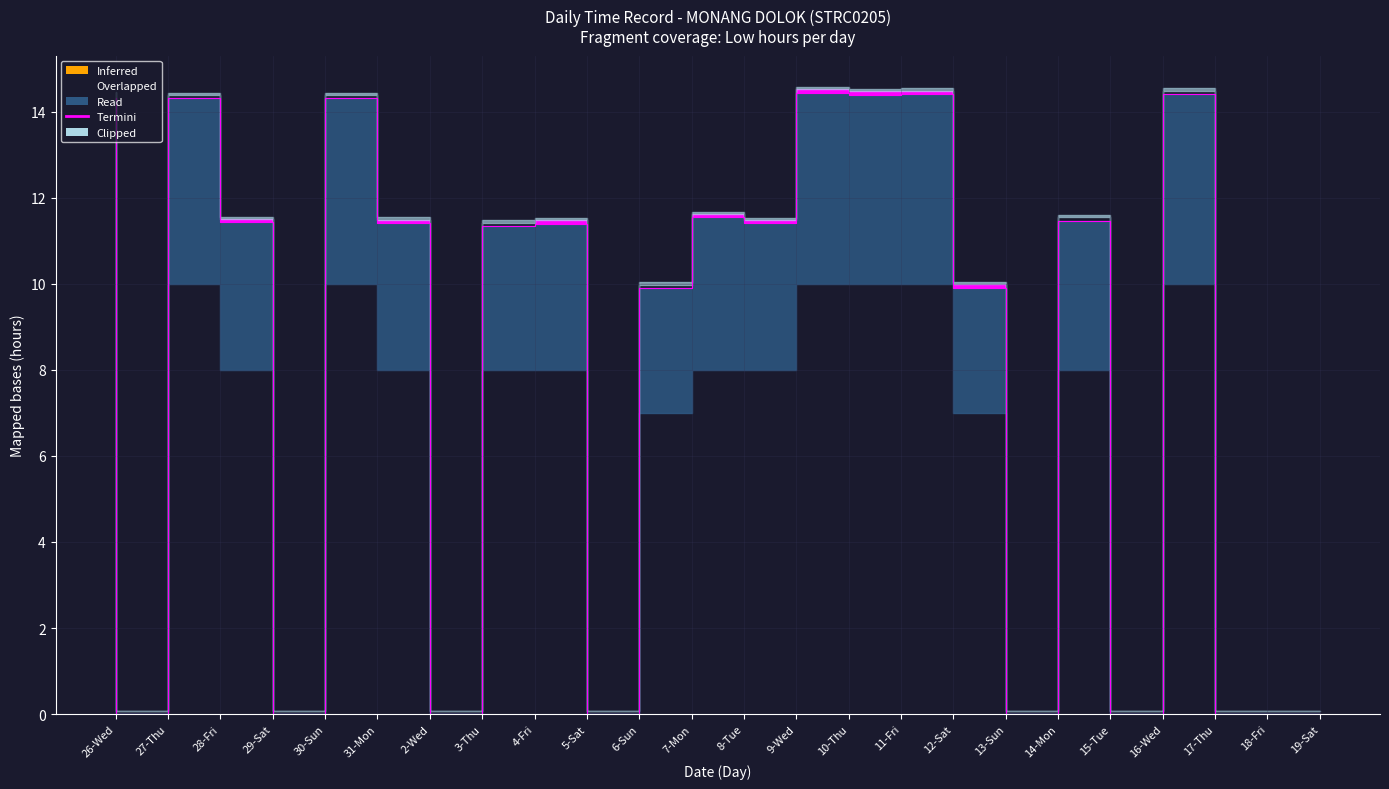

Does the chart display data point markers on the line(s)?

No